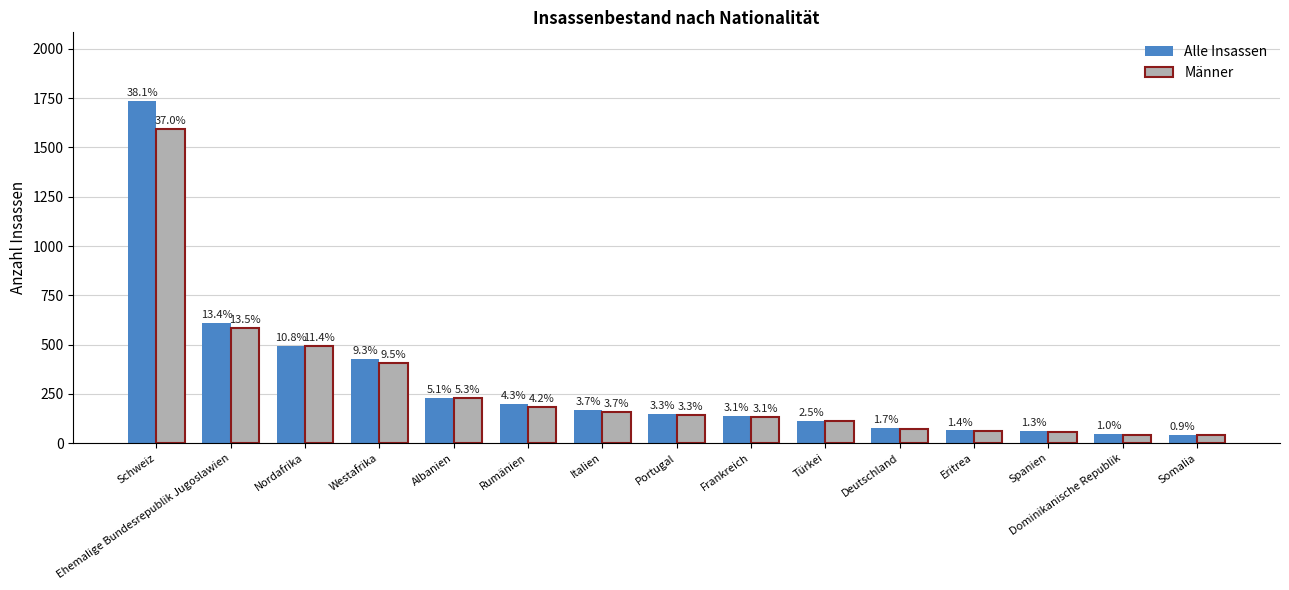

What are all the series names shown in the legend?

Alle Insassen, Männer